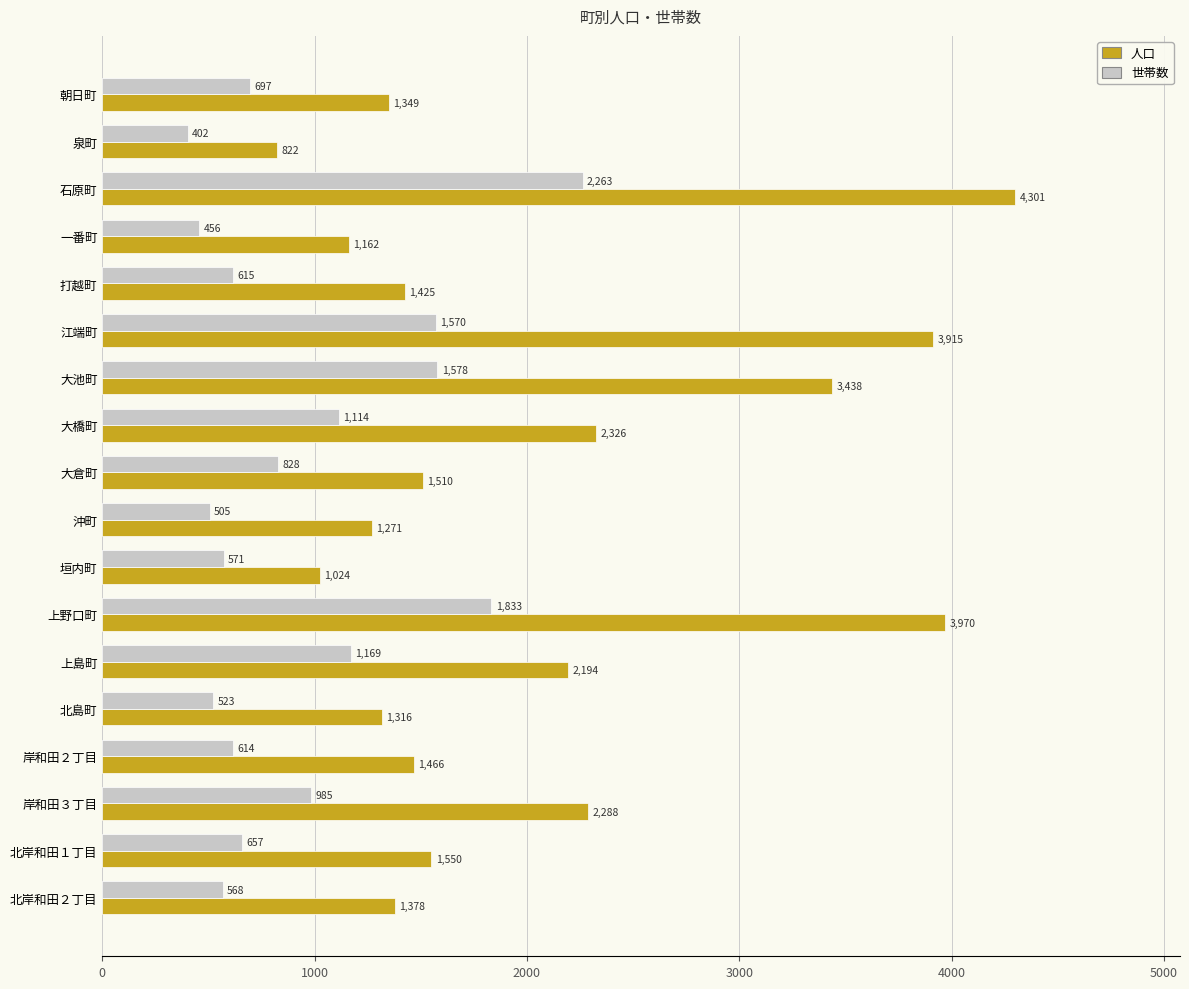

List the series in order of their peak value, highest first.

人口, 世帯数